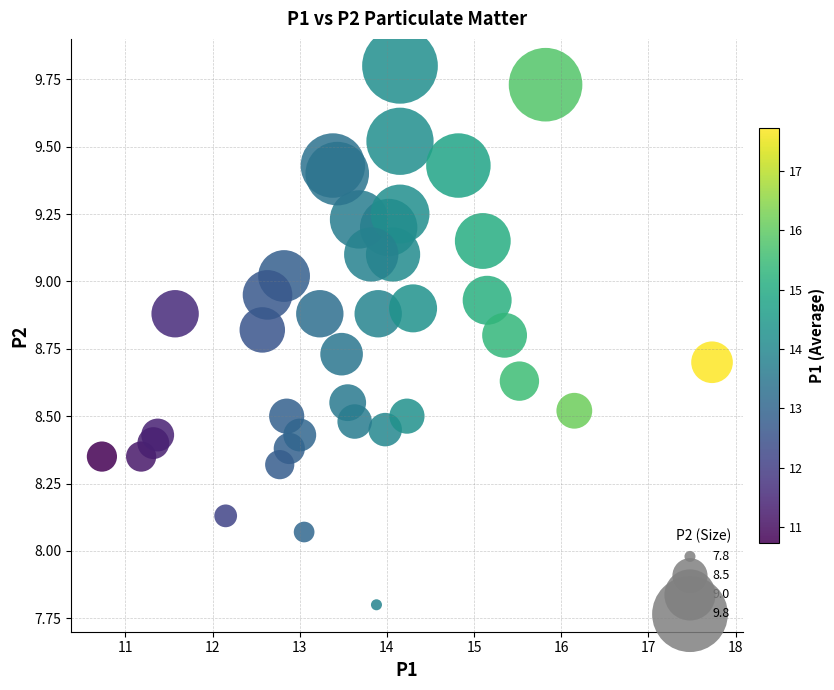

What is the range of X values (max minus min)?

7.0